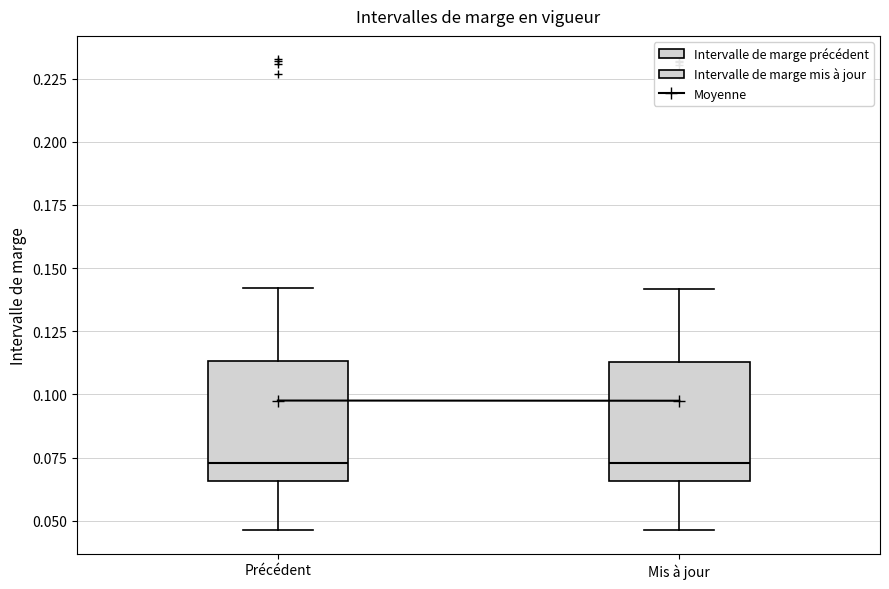

Where does the median line of the box for Mis à jour sit on the y-axis? The values are not printed on the chart, so give them approximately, as read against the axis.

0.075